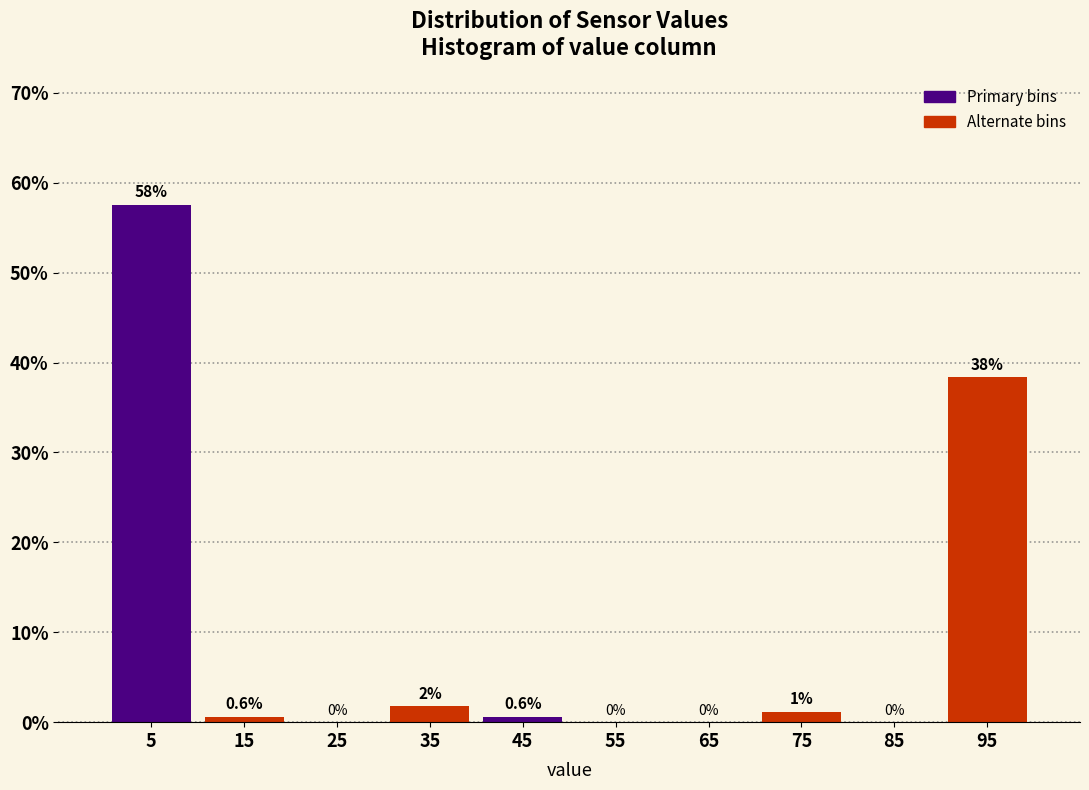

Over which range of the x-axis is the bar tallest?

0 to 10